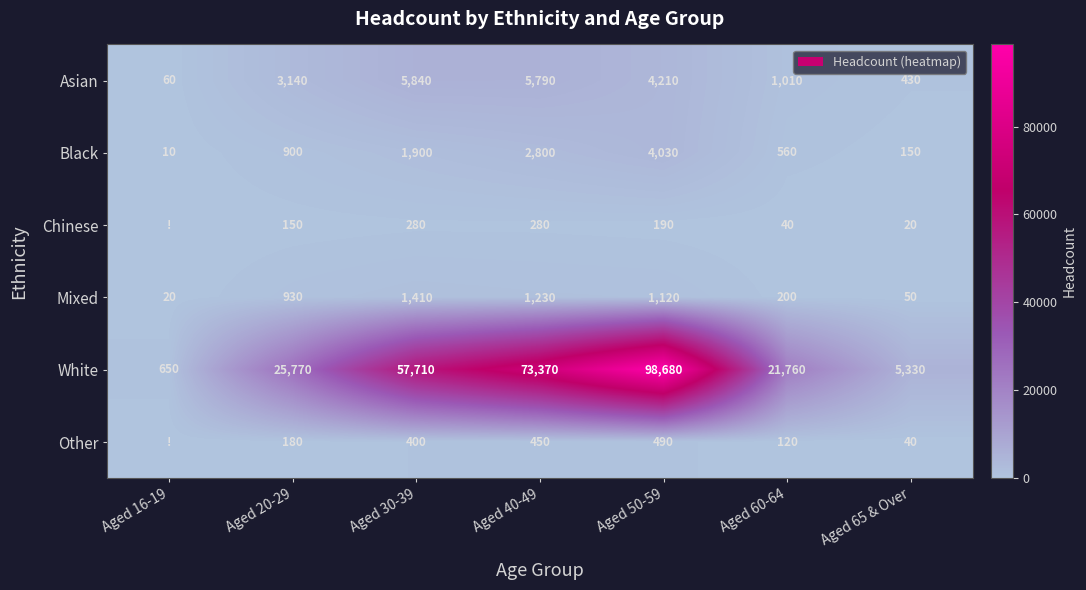

What is the difference between the Black values at Aged 20-29 and Aged 50-59?

3130